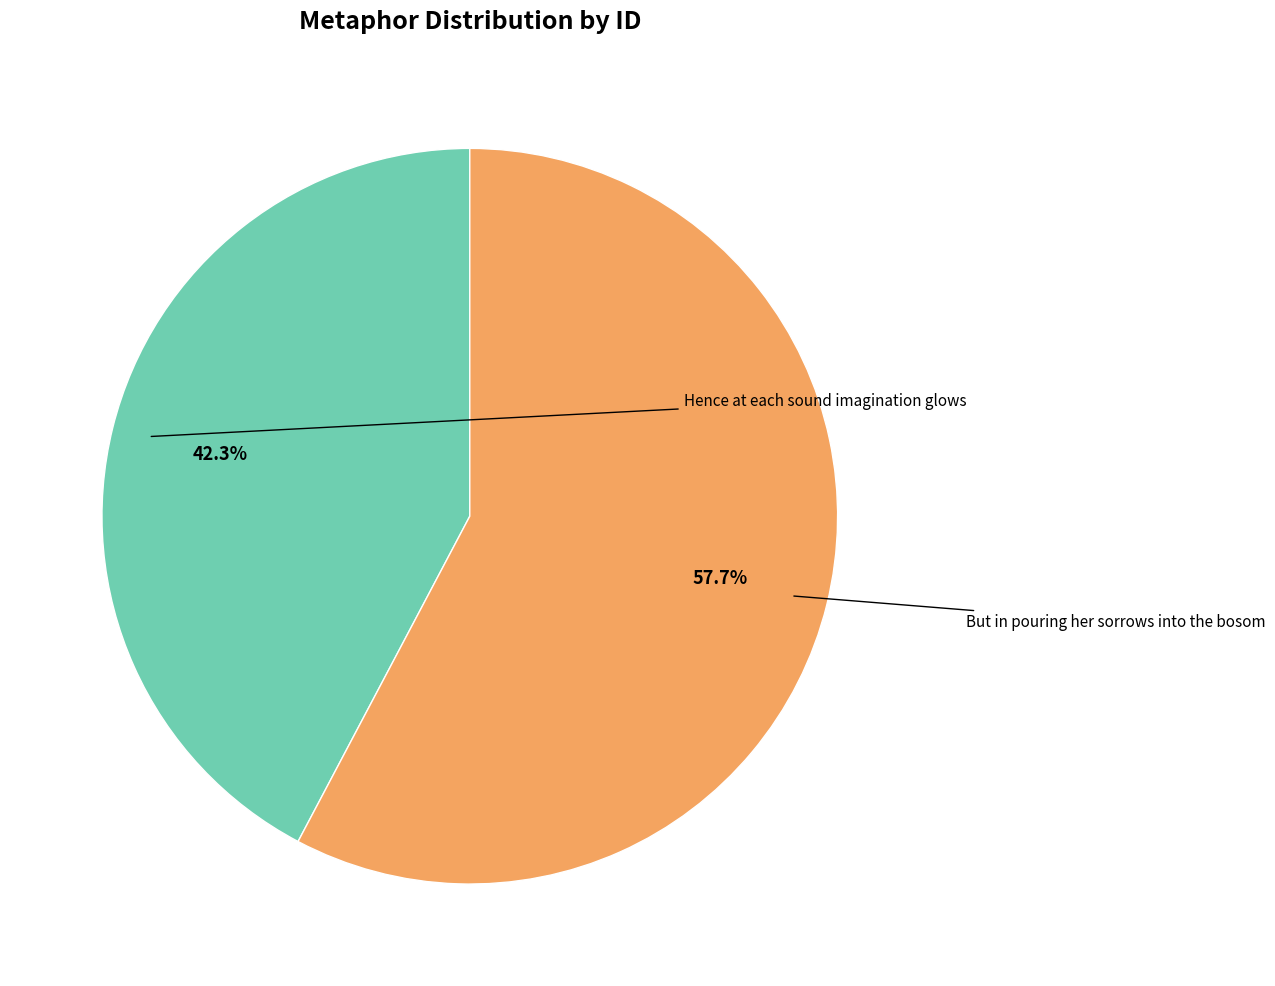

Rank the categories by value from highest to lowest.

But in pouring her sorrows into the bosom, Hence at each sound imagination glows